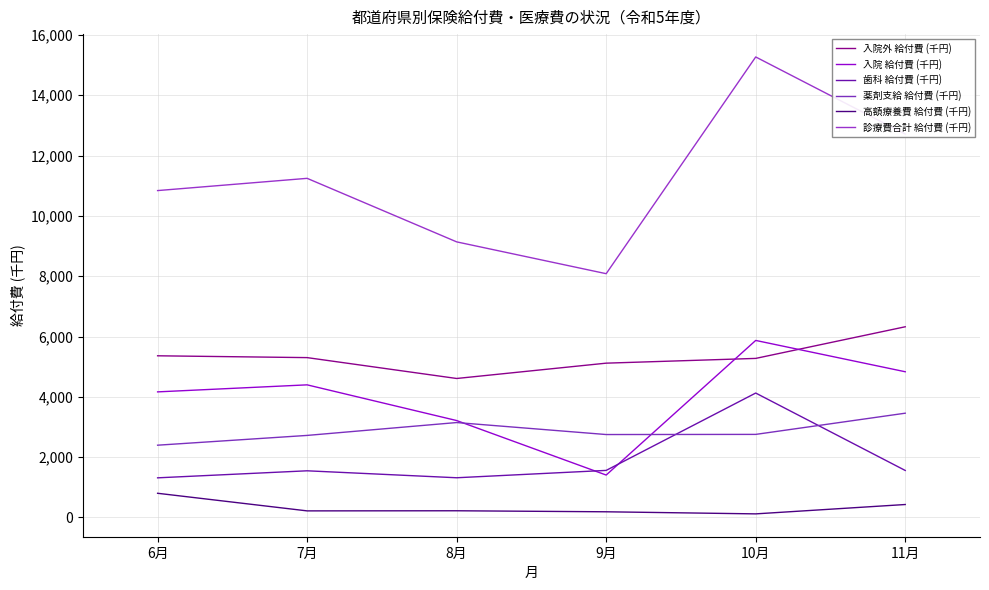

Which series has the largest total across all categories?

診療費合計 給付費 (千円)